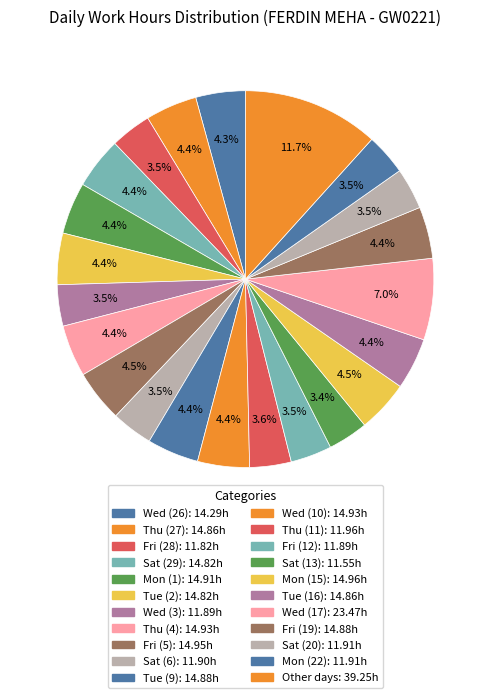

Does any single category account for the majority?

No